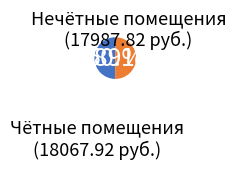

Is there any slice that represents more than half of the pie?

Yes